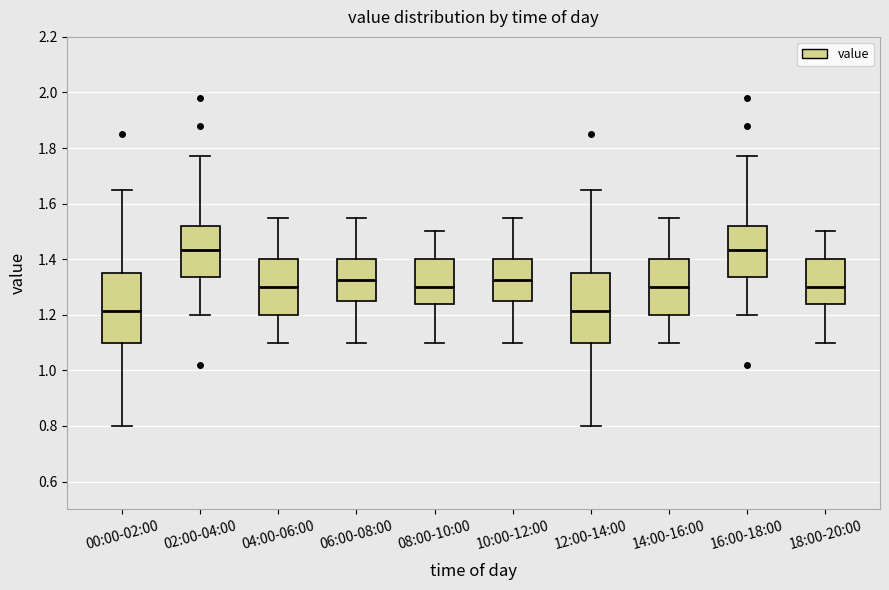

Where does the upper whisker of the box for 08:00-10:00 end on the y-axis? The values are not printed on the chart, so give them approximately, as read against the axis.

1.50